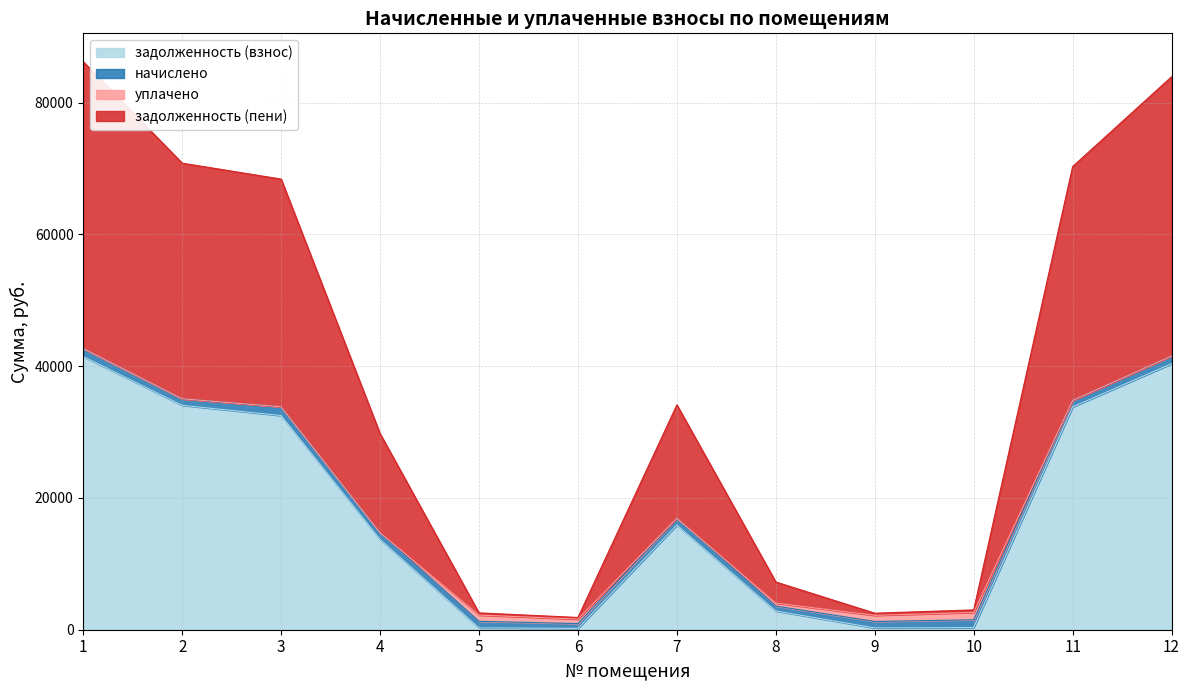

How many interior local peaks does the задолженность (пени) series have?

1